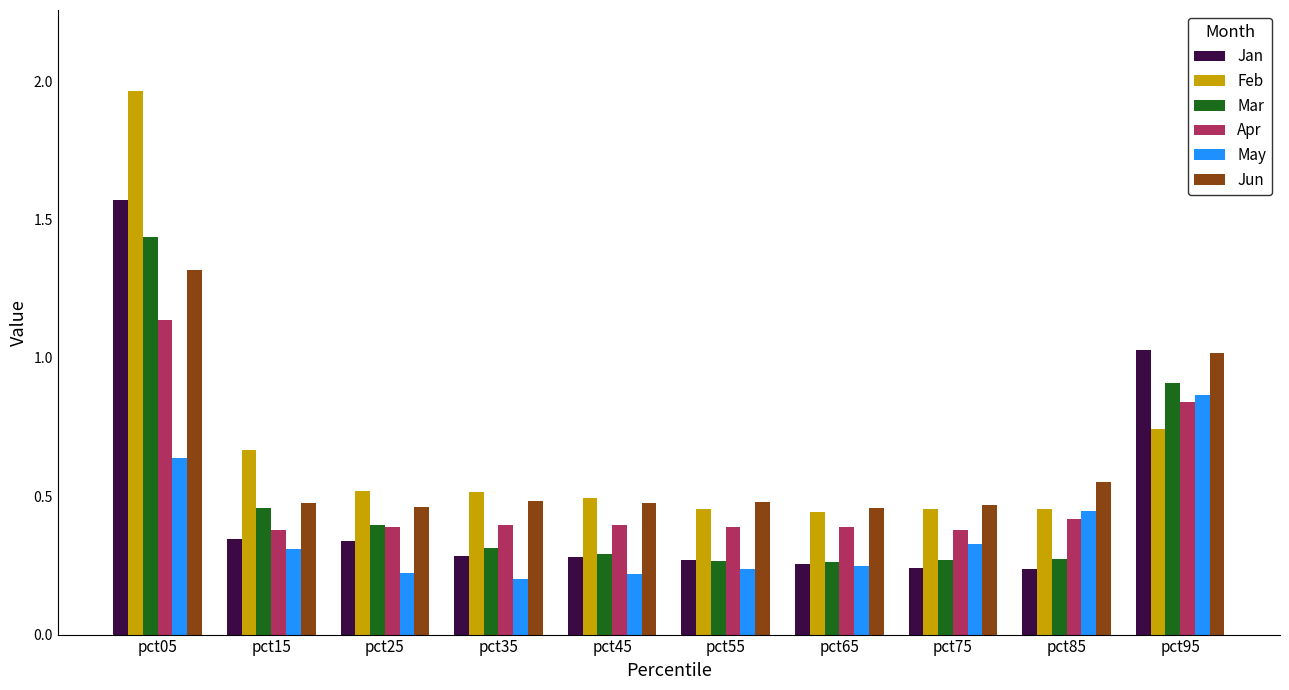

At which category is the sum across all series the highest?

pct05